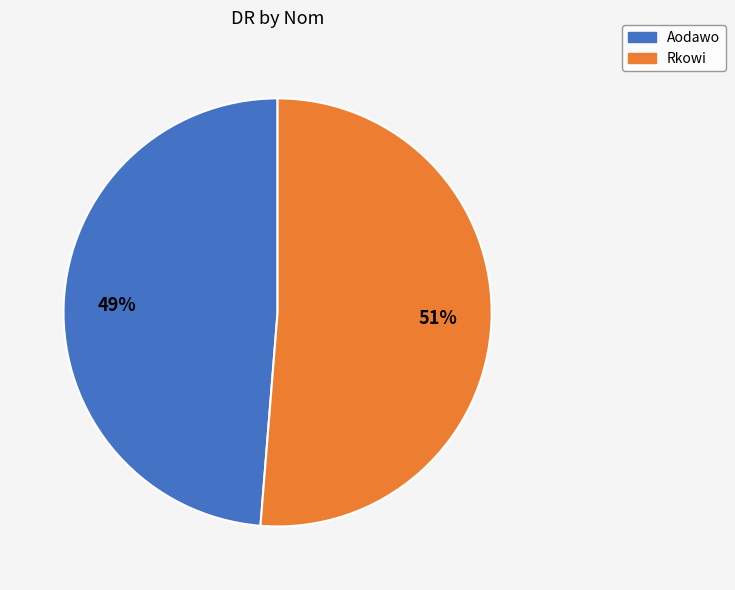

Rank the categories by value from highest to lowest.

Rkowi, Aodawo